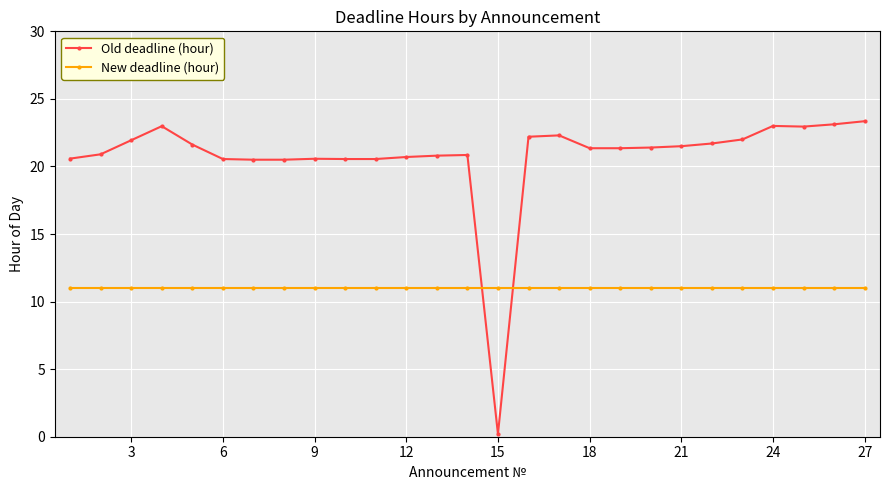

How many intersections are there between Old deadline (hour) and New deadline (hour)?

2